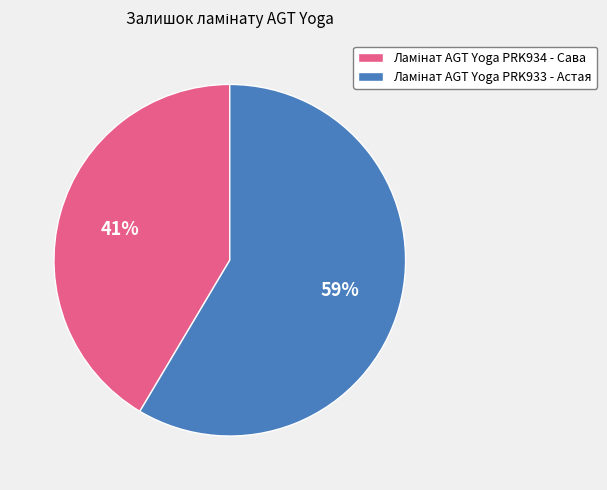

How many slices are in this pie chart?

2